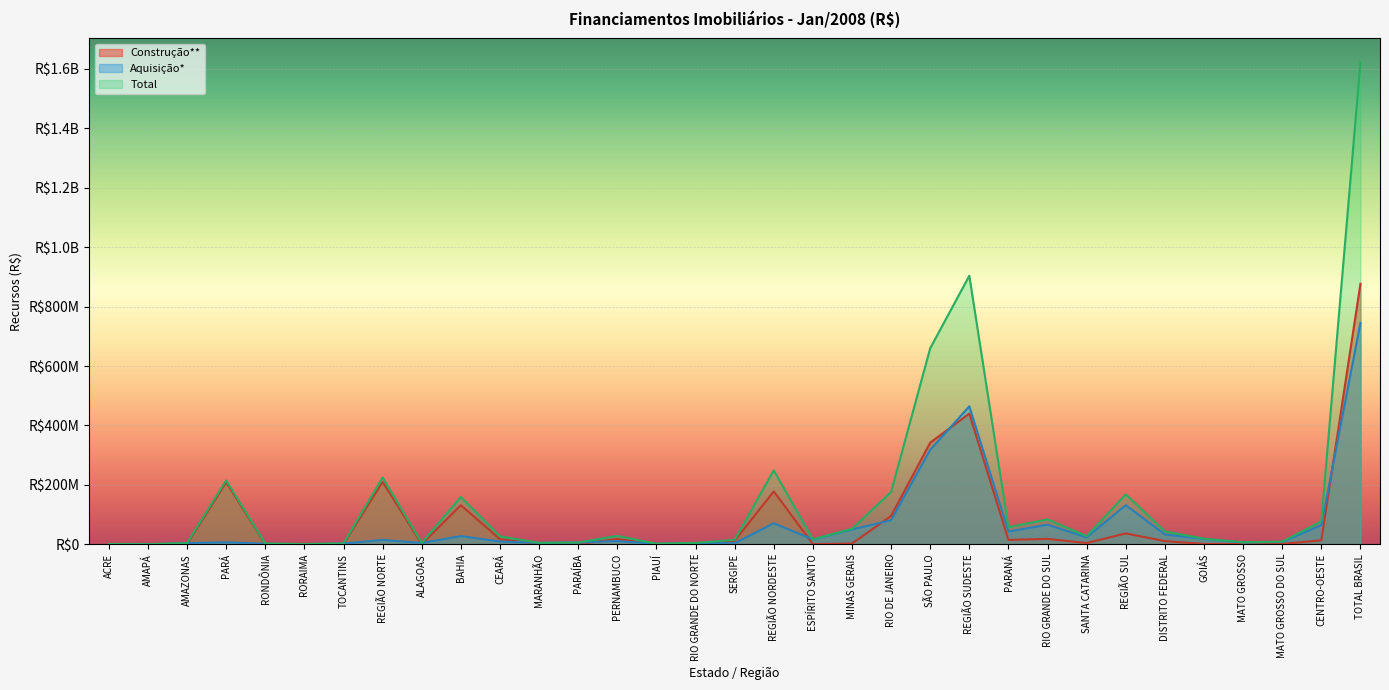

The value of Construção**: Jan at CEARÁ is 29625534. True or false?

False